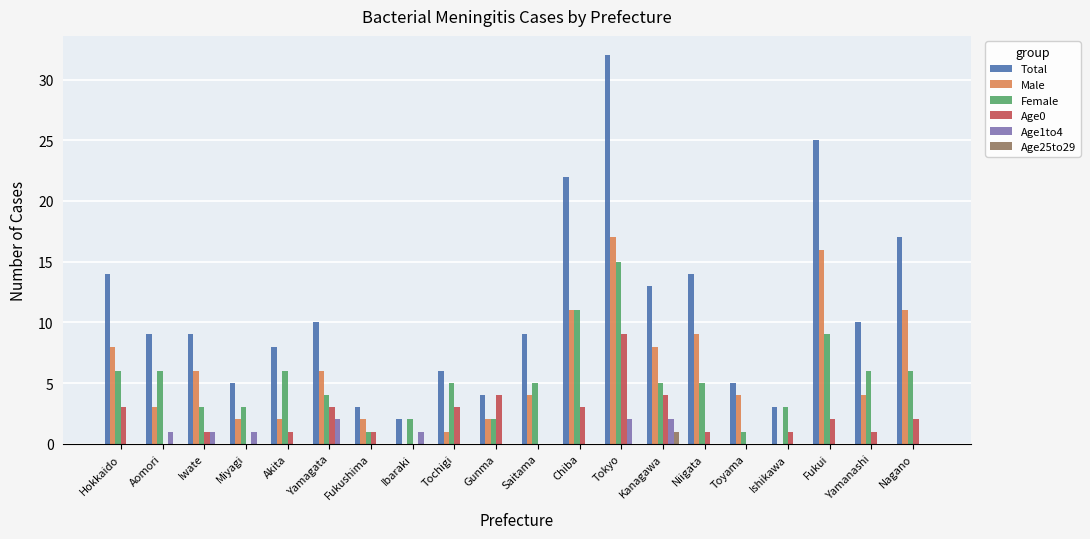

The Male series shows 11 at Ibaraki. True or false?

False